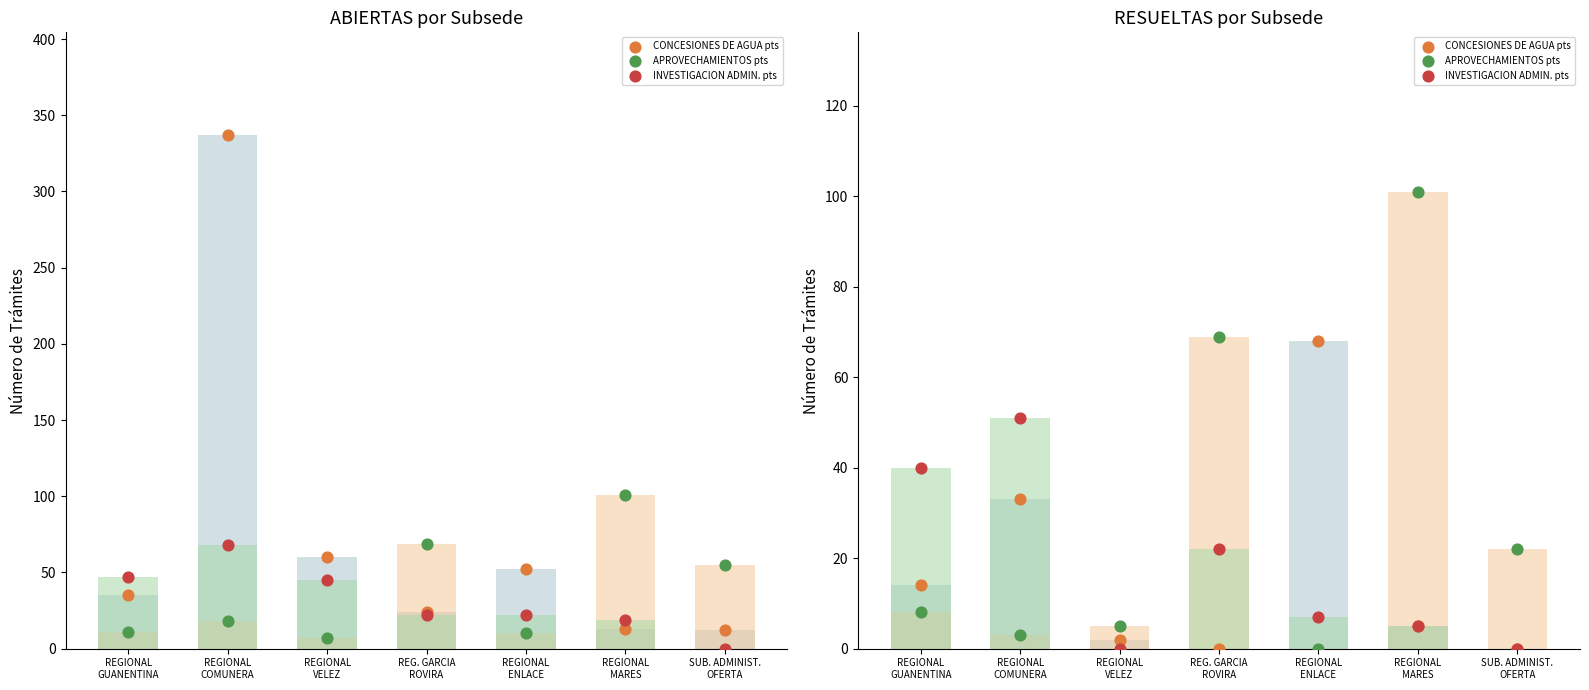

At which category is the sum across all series the highest?

REGIONAL
MARES